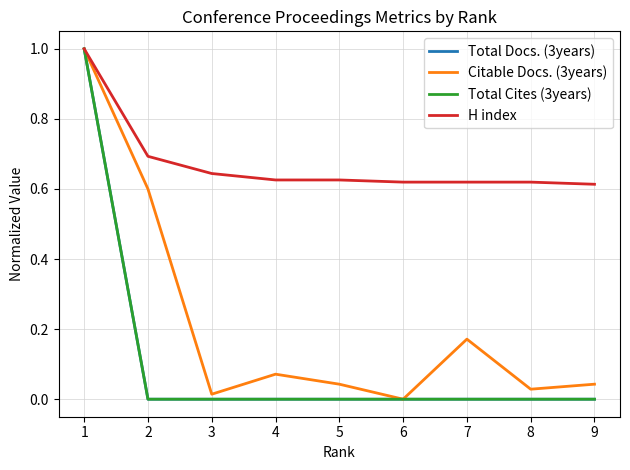

Does the chart have visible grid lines?

Yes